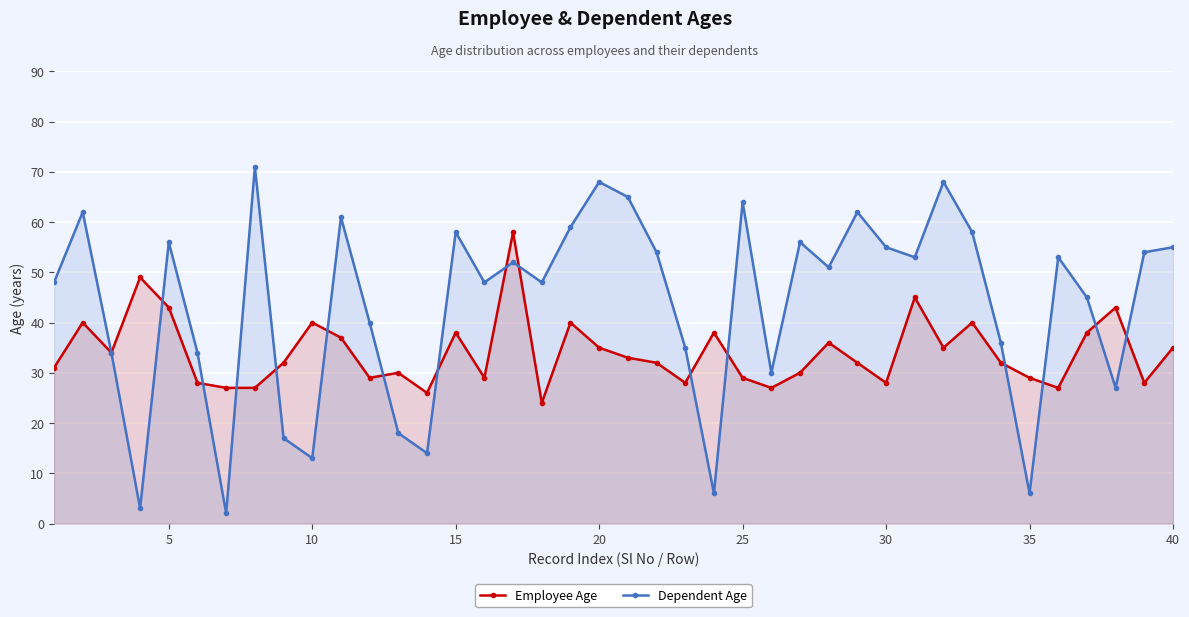

What is the value of the Dependent Age point at the 36th from the left?

71